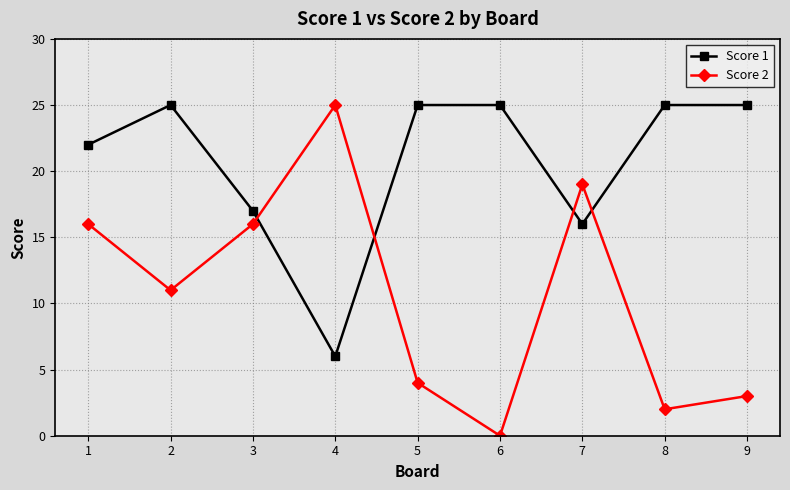

Reading left to right, transcribe all the data shown in this chart.

Score 1: 22	25	17	6	25	25	16	25	25
Score 2: 16	11	16	25	4	0	19	2	3